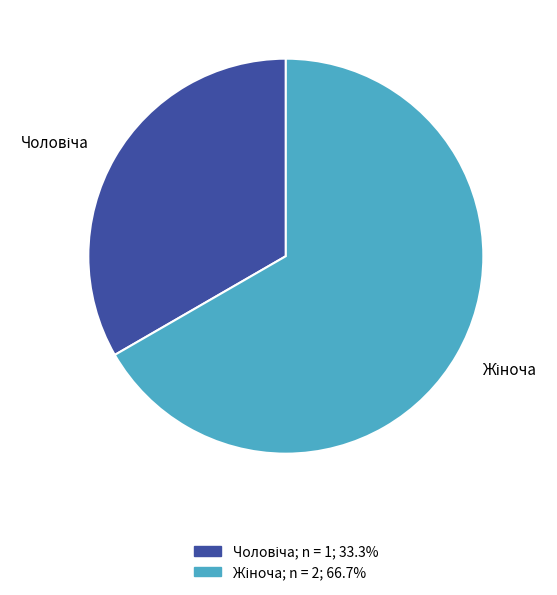

How many slices are in this pie chart?

2